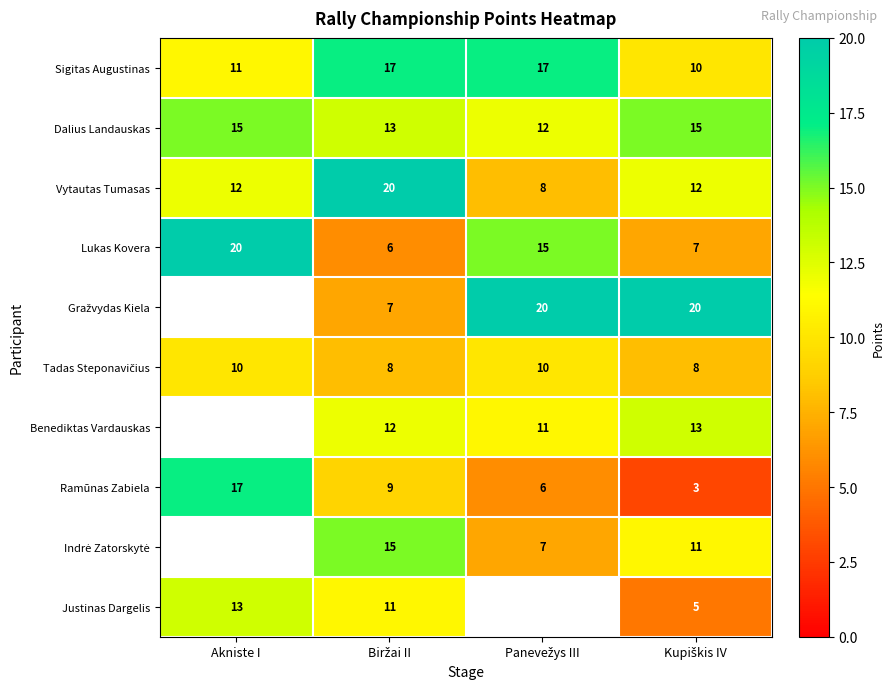

What is the lowest value of the Dalius Landauskas series?

12